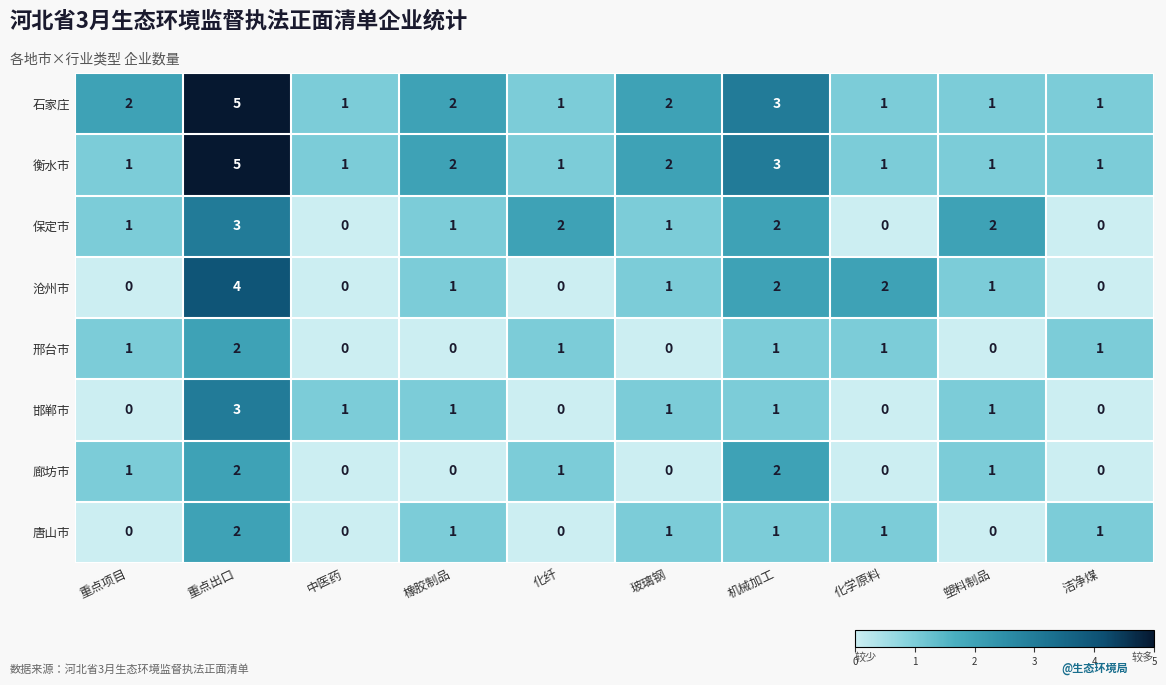

How many distinct data groups are displayed?

8